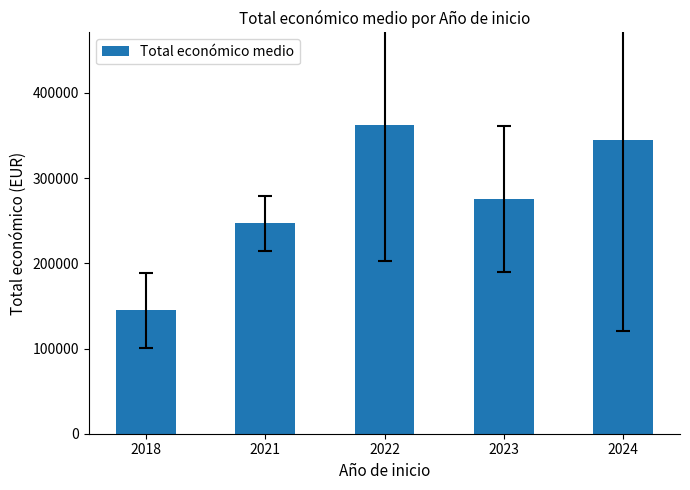

What is the sum of all values?

1374538.0